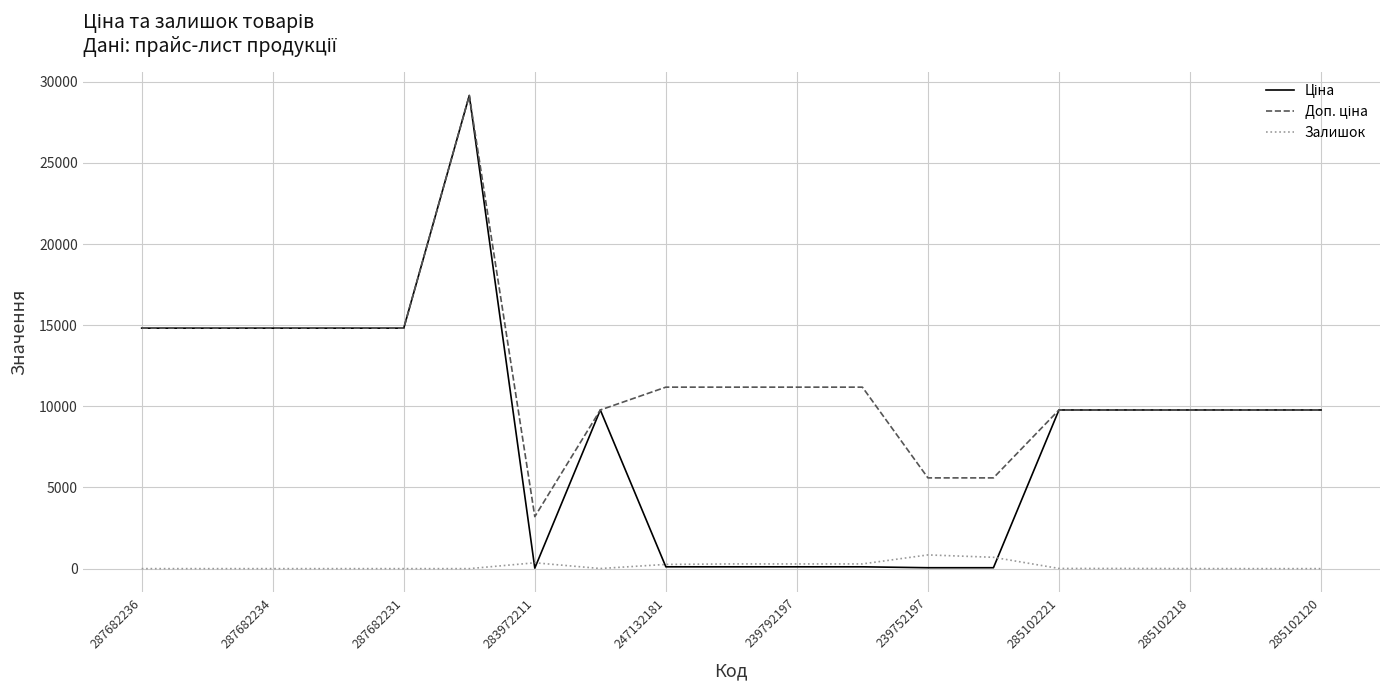

True or false: Залишок has a value of 289.0 at 239792197.

True